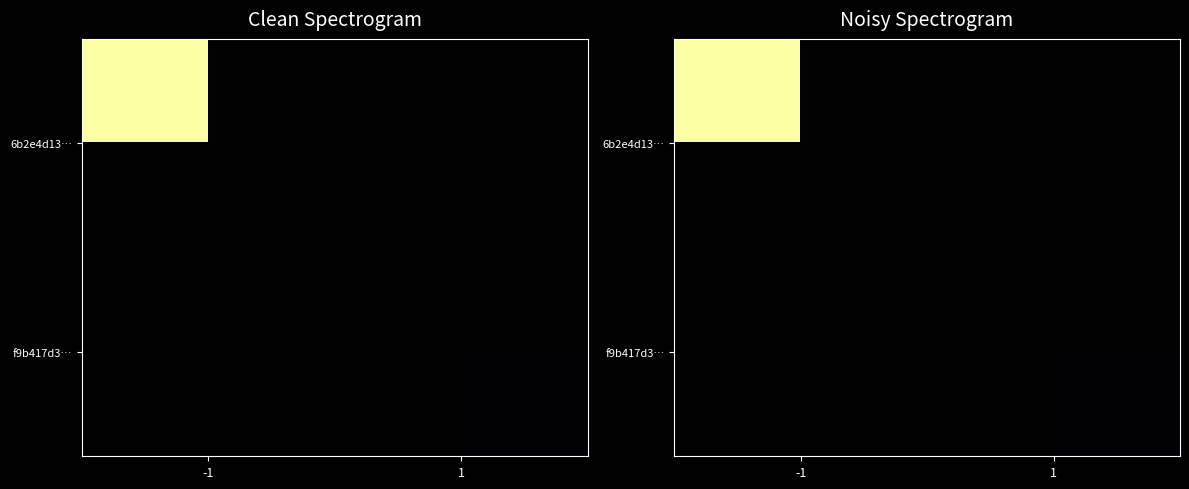

List the labels in order of 6b2e4d13… value, largest first.

-1, 1